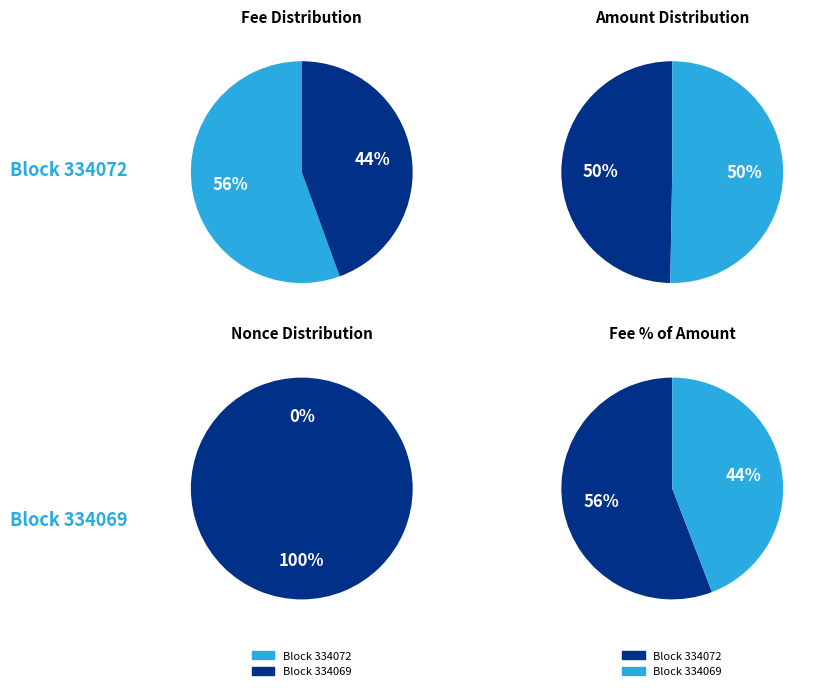

To the nearest percent, what is the average slice percentage?

50%